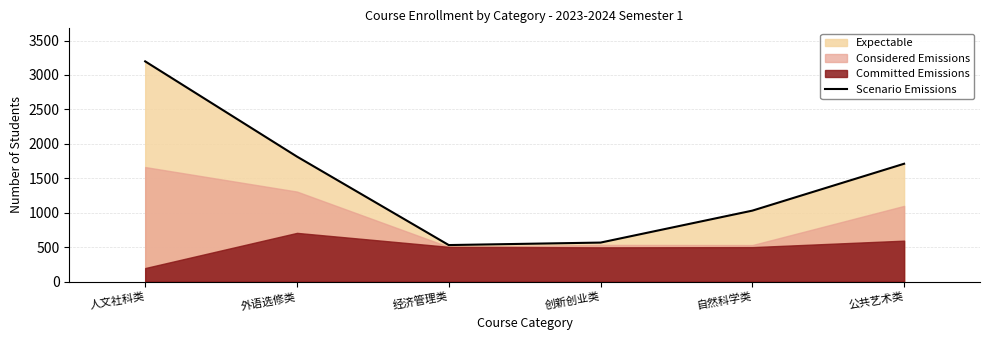

How many data points does each series have?

6